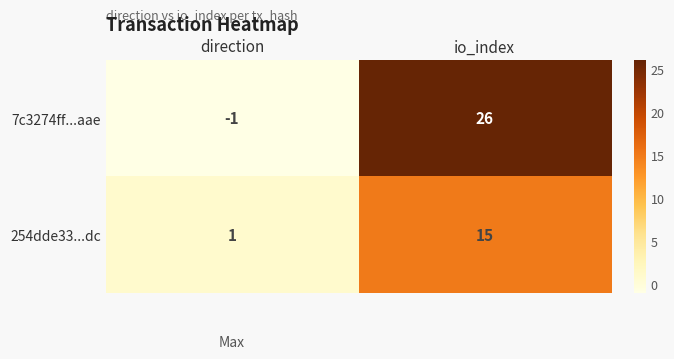

Rank the series at direction from highest to lowest value.

254dde33...dc, 7c3274ff...aae